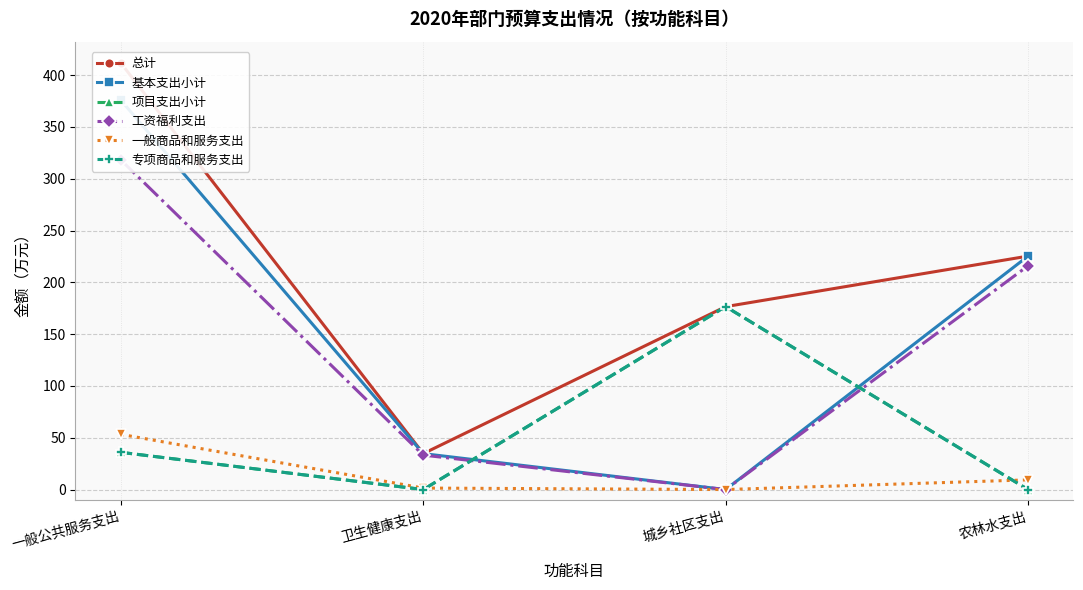

The 工资福利支出 series shows 0.0 at 城乡社区支出. True or false?

True